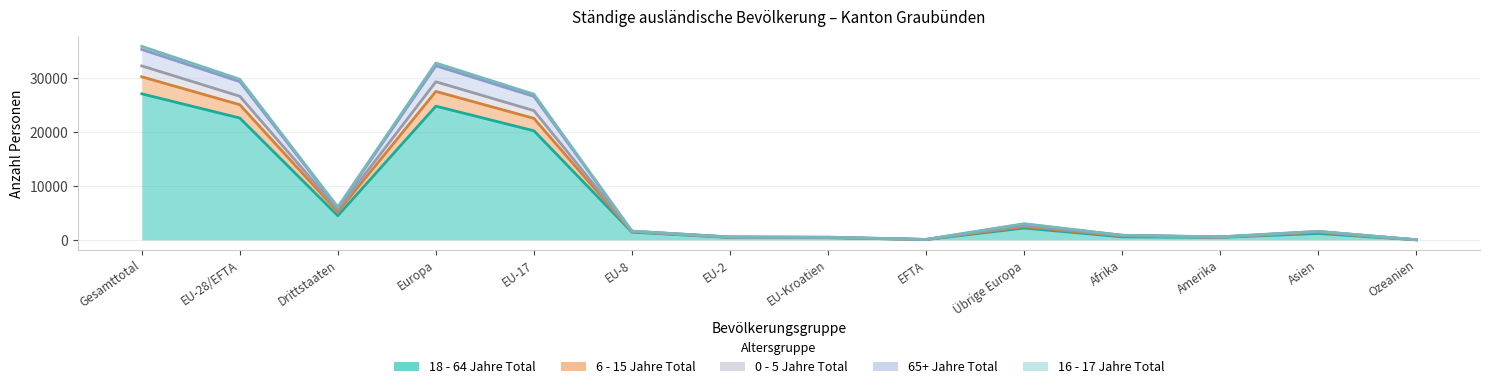

What is the difference between the second highest and minimum values in the 18 - 64 Jahre Total series?

24782